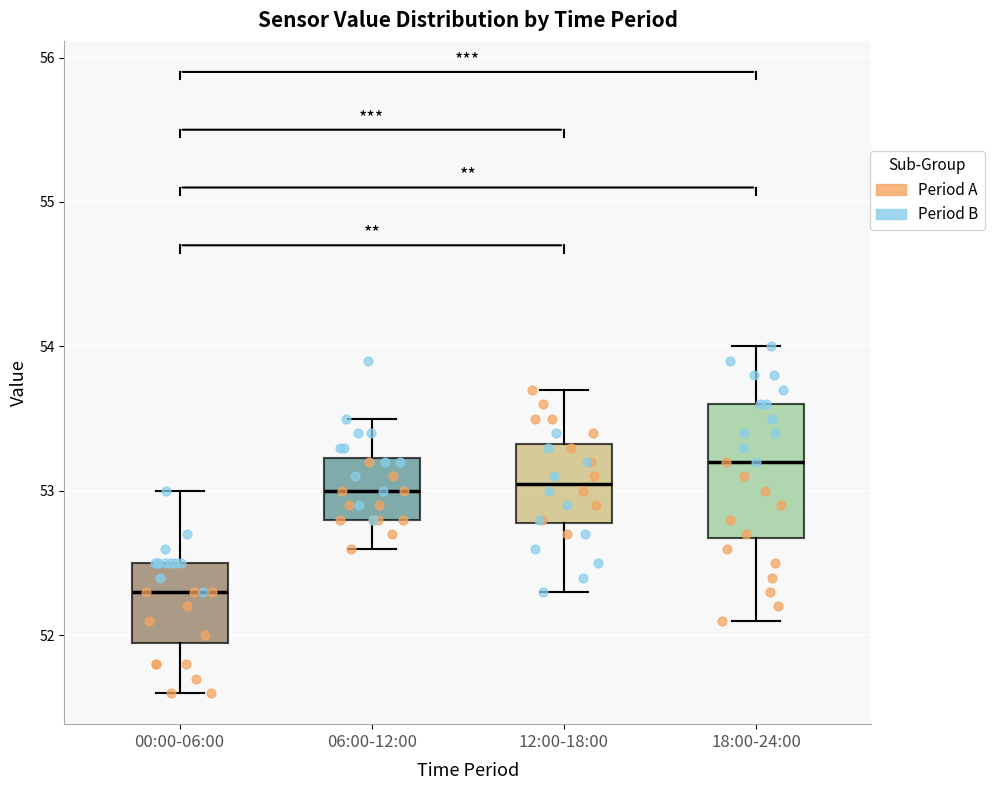

Reading left to right, read every box against the y-axis: the position of its median line, the range the box covers, and the ends of its whiskers. The values are not printed on the chart, so give them approximately, as read against the axis.

00:00-06:00: median 52.3, box 52.0 to 52.5, whiskers 51.6 to 53.0
06:00-12:00: median 53.0, box 52.8 to 53.2, whiskers 52.6 to 53.5
12:00-18:00: median 53.1, box 52.8 to 53.3, whiskers 52.3 to 53.7
18:00-24:00: median 53.2, box 52.7 to 53.6, whiskers 52.1 to 54.0